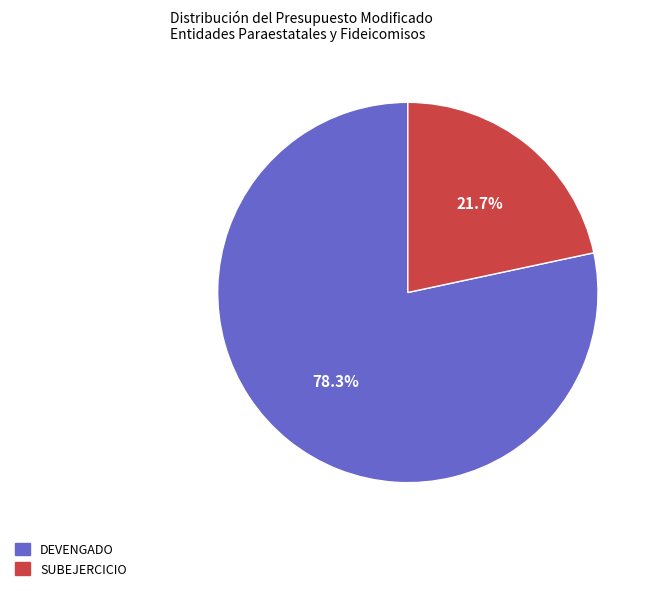

To the nearest percent, what portion does SUBEJERCICIO represent?

22%